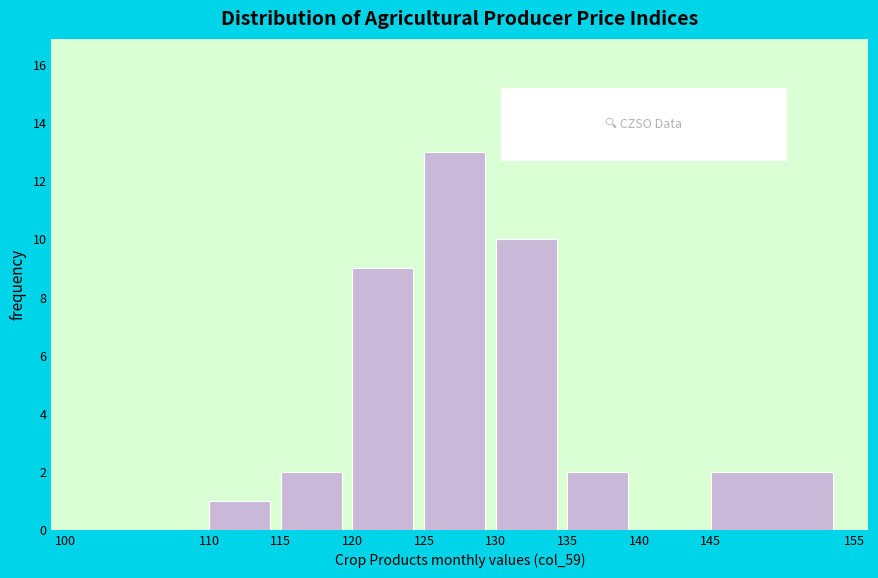

How tall is the bar that spans 115 to 120 on the x-axis? The values are not printed on the chart, so give them approximately, as read against the axis.

2